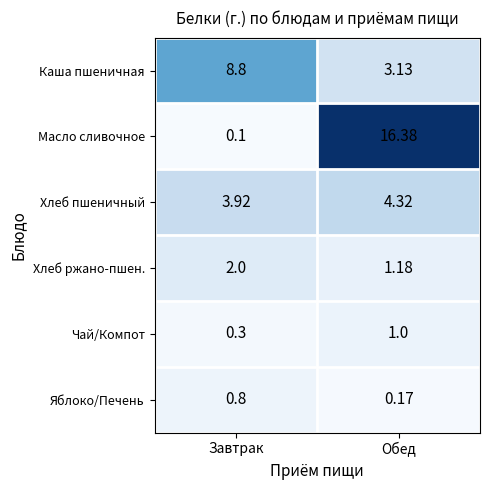

List the labels in order of Чай/Компот value, largest first.

Обед, Завтрак